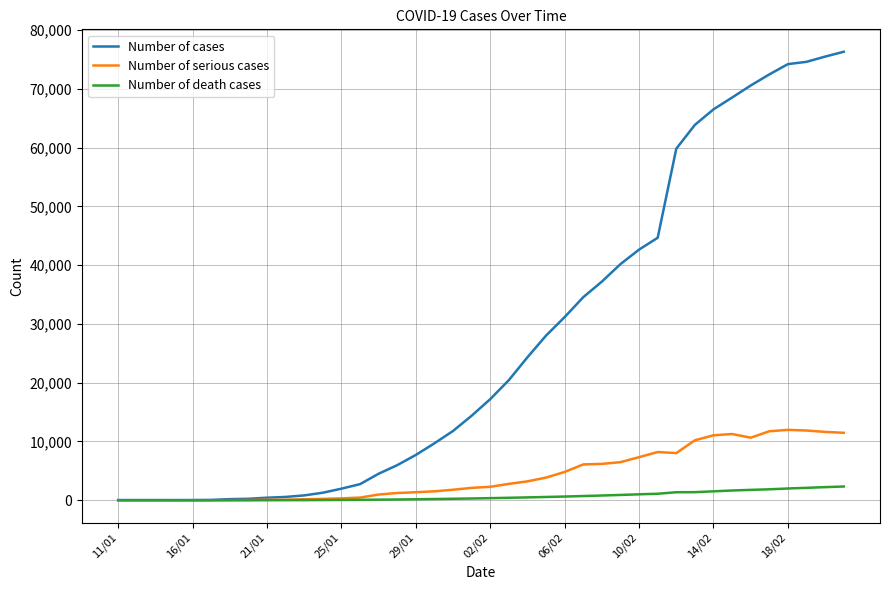

Which series has the largest total across all categories?

Number of cases